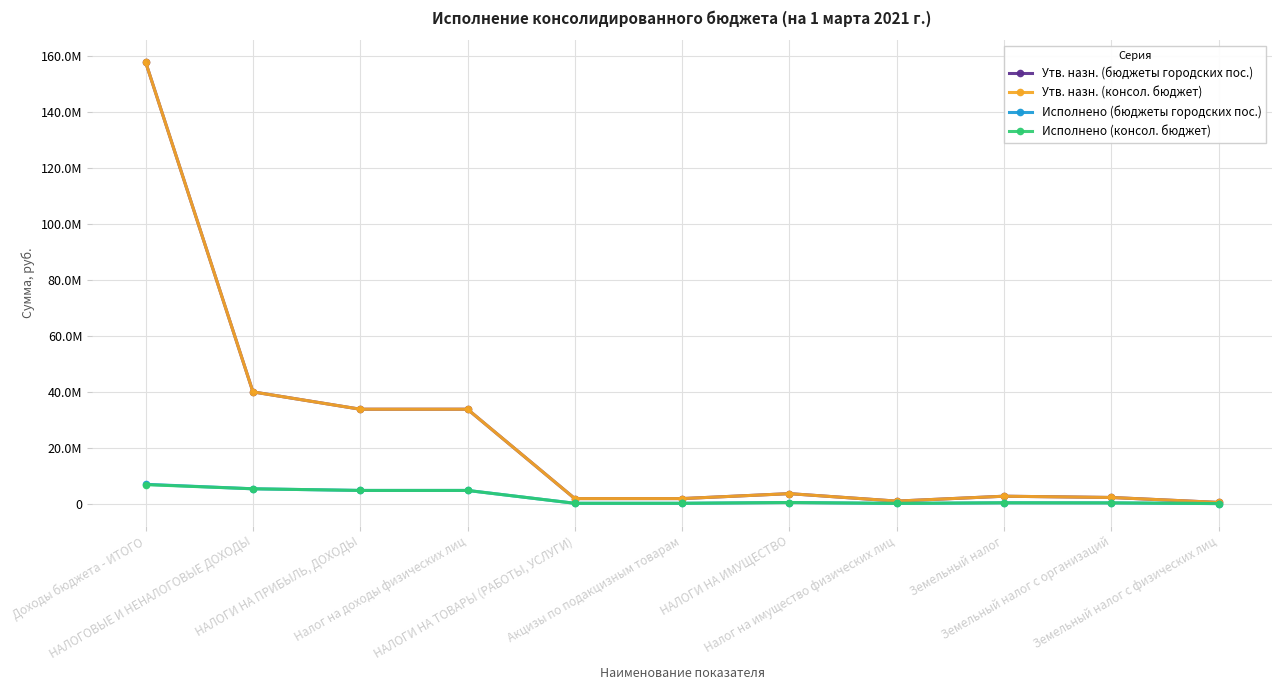

Is this an area chart (filled region under the line)?

No